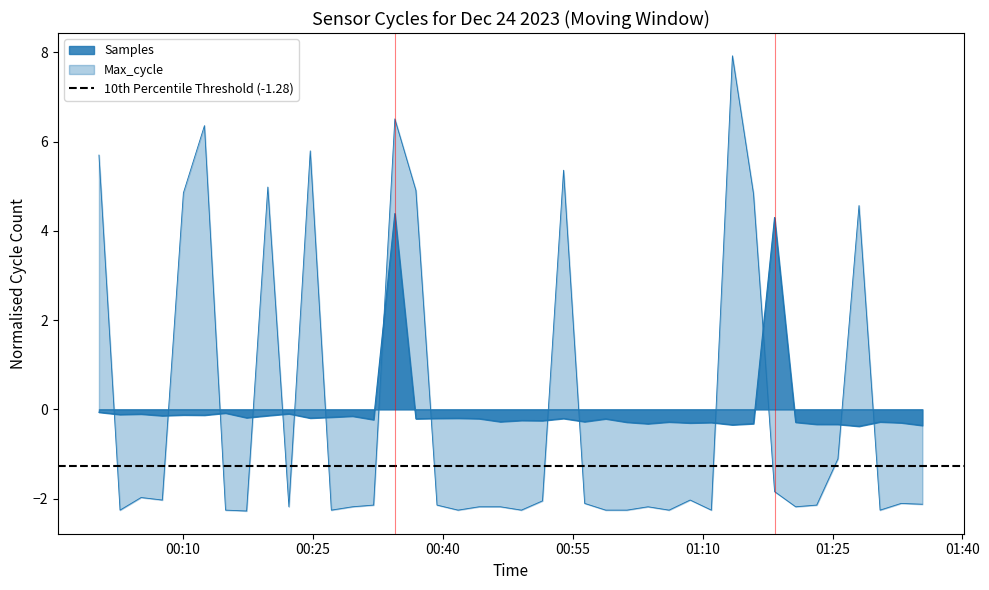

Where does the Max_cycle series first go above -2?

2023/12/24 00:00:17